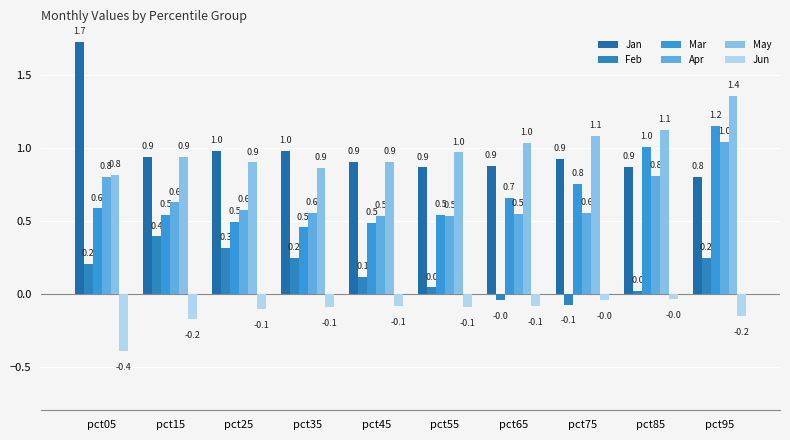

What is the value of the Jun bar at the 6th from the left?

-0.1